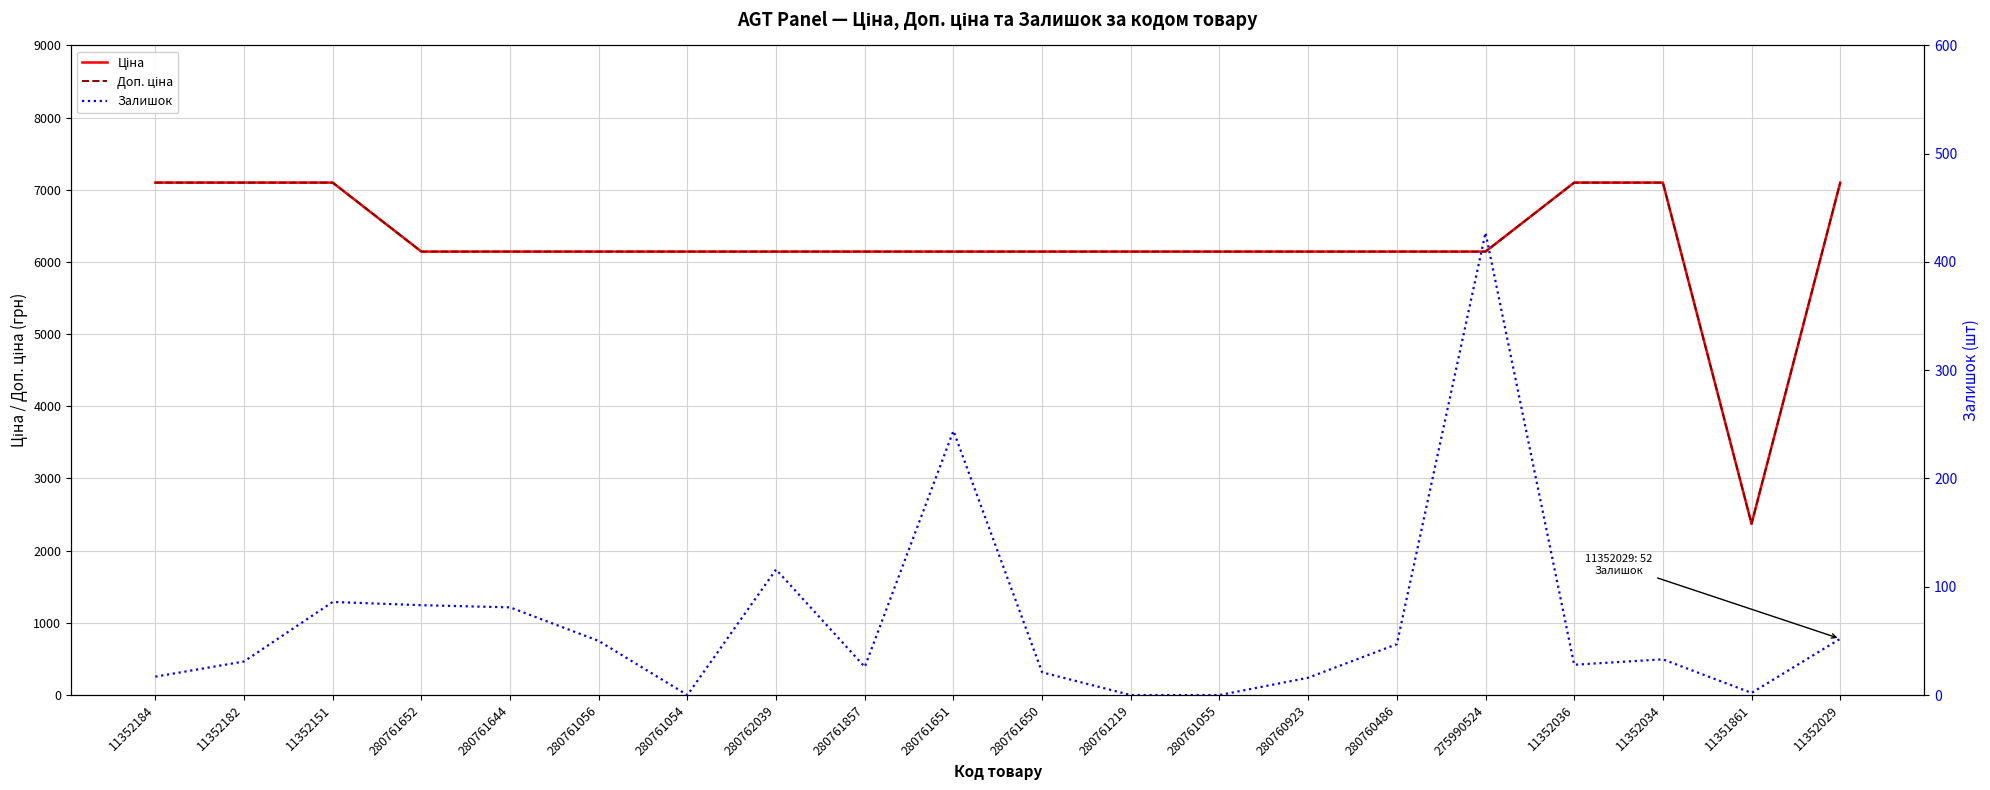

How many distinct data groups are displayed?

3